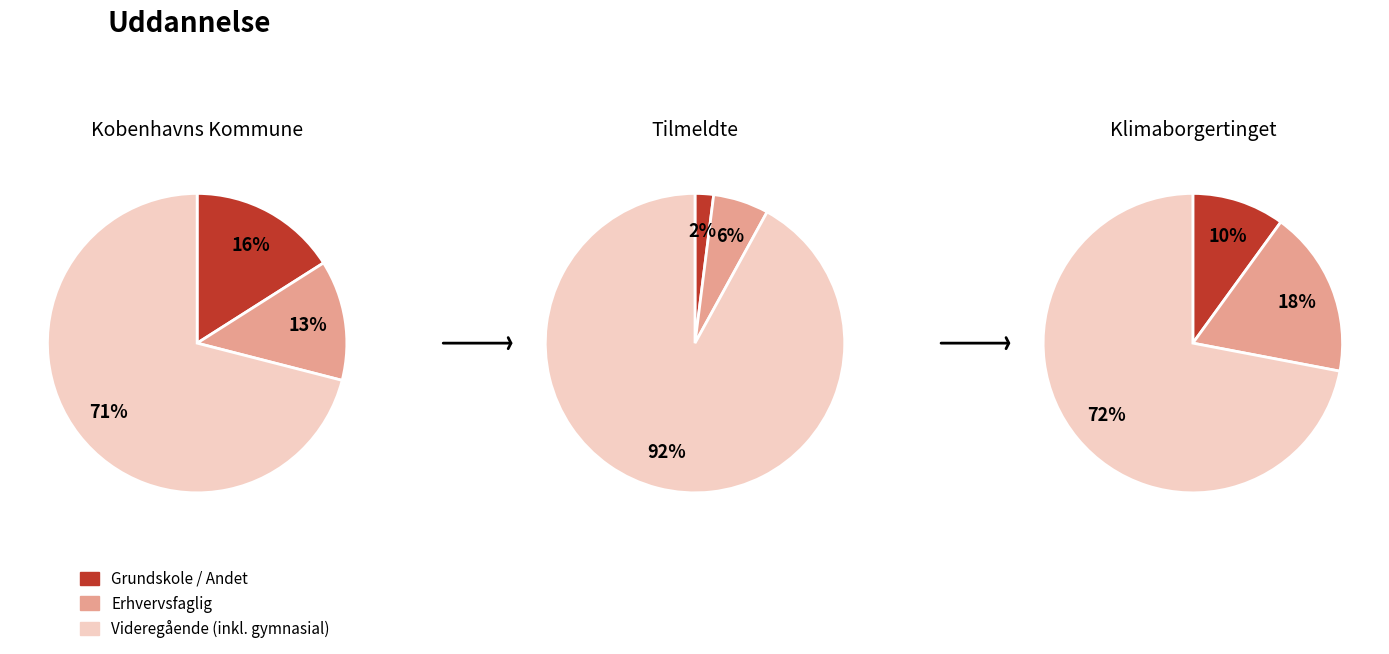

Does any single category account for the majority?

Yes